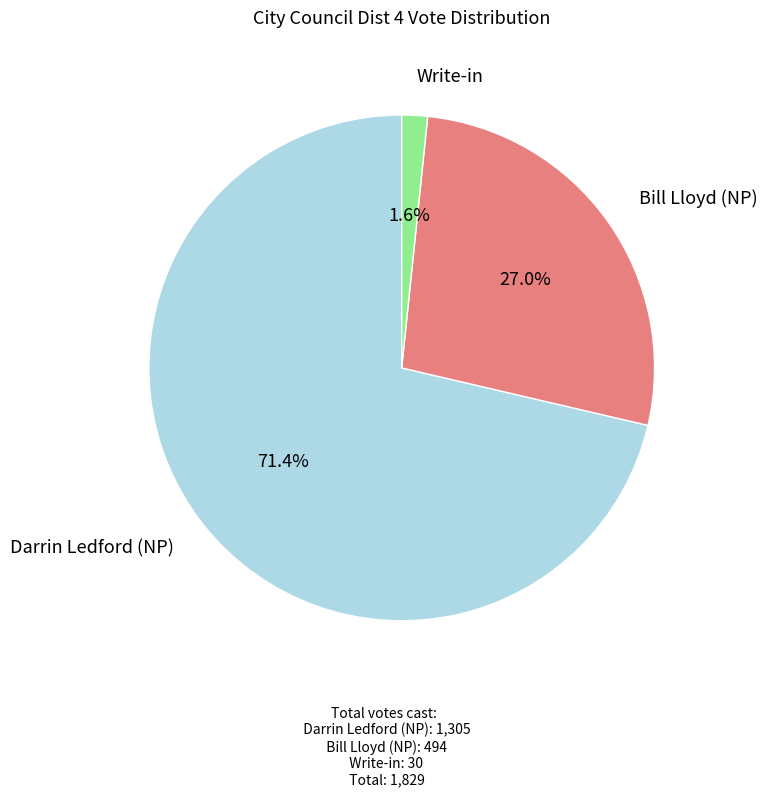

Does any single category account for the majority?

Yes